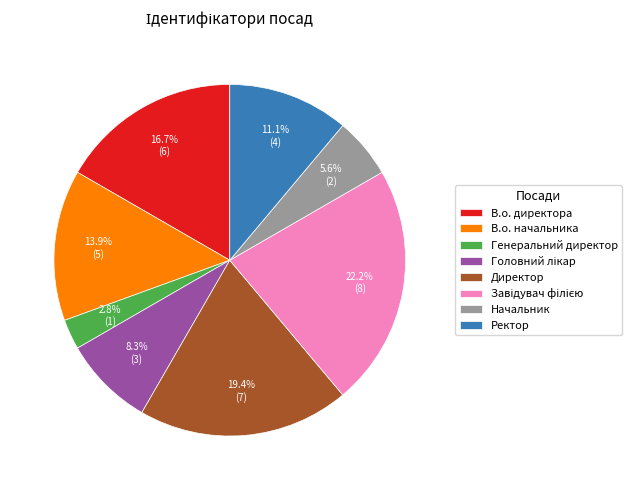

To the nearest percent, what is the average slice percentage?

12%